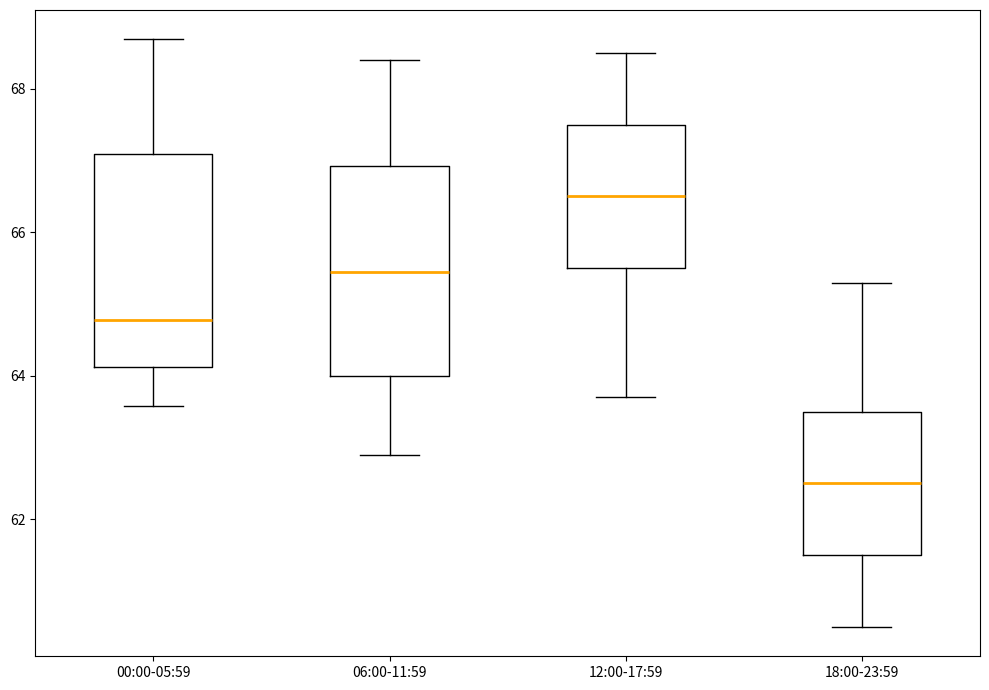

Reading left to right, transcribe this box plot: for each box, give where its median line is, the range the box spans, and where its two whiskers end, as read against the y-axis. The values are not printed on the chart, so give them approximately, as read against the axis.

00:00-05:59: median 64.8, box 64.2 to 67.0, whiskers 63.6 to 68.6
06:00-11:59: median 65.4, box 64.0 to 67.0, whiskers 63.0 to 68.4
12:00-17:59: median 66.6, box 65.6 to 67.6, whiskers 63.8 to 68.6
18:00-23:59: median 62.6, box 61.6 to 63.6, whiskers 60.6 to 65.4